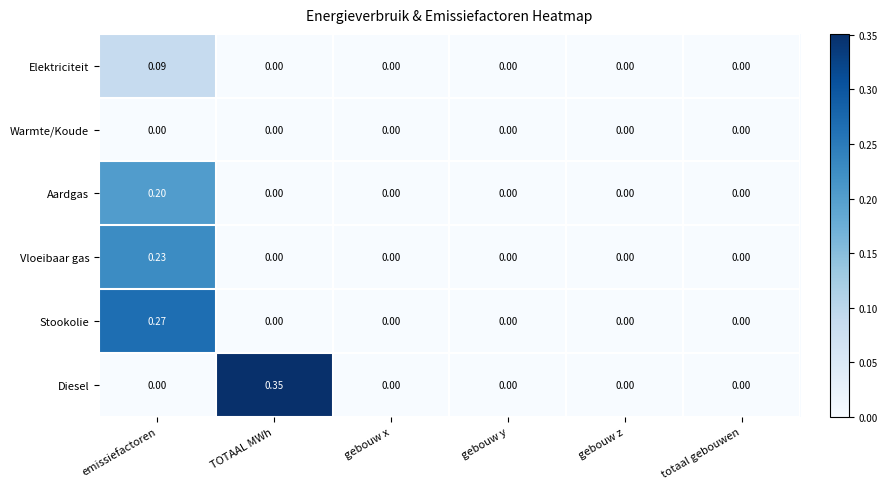

Which series has the largest range (max minus min)?

Diesel